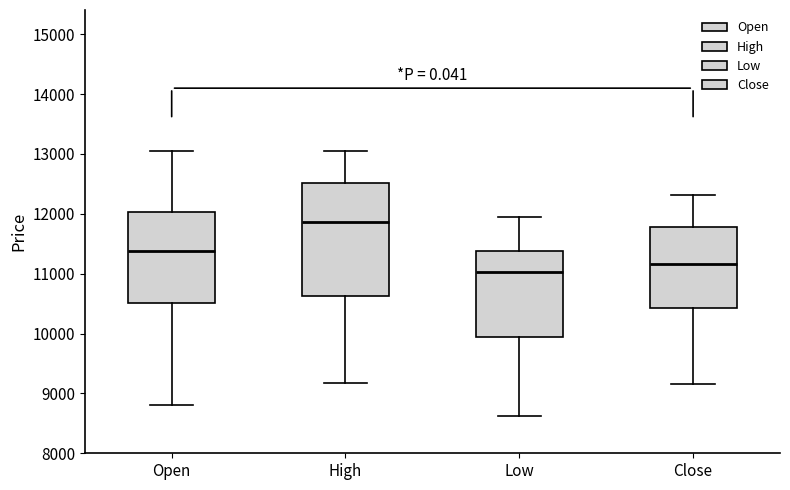

Reading left to right, read every box against the y-axis: the position of its median line, the range the box covers, and the ends of its whiskers. The values are not printed on the chart, so give them approximately, as read against the axis.

Open: median 11400, box 10500 to 12000, whiskers 8800 to 13100
High: median 11900, box 10600 to 12500, whiskers 9200 to 13100
Low: median 11000, box 10000 to 11400, whiskers 8600 to 11900
Close: median 11200, box 10400 to 11800, whiskers 9200 to 12300